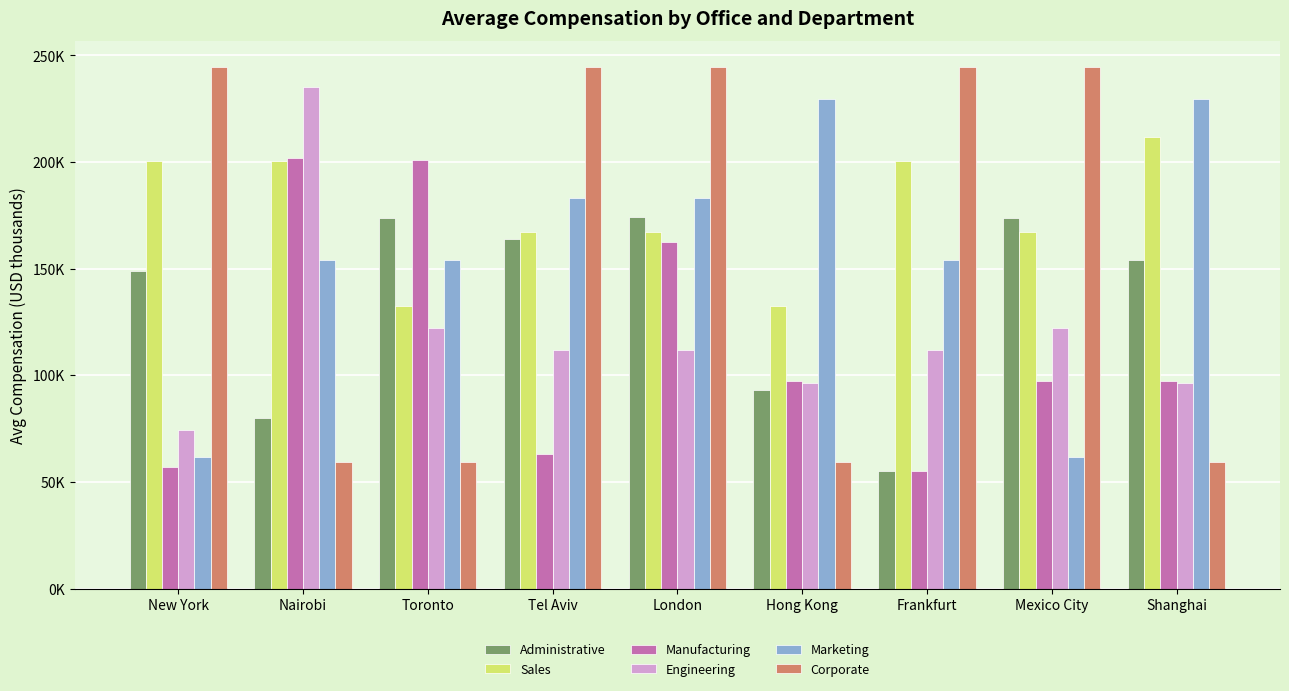

Does the chart contain stacked bars?

No